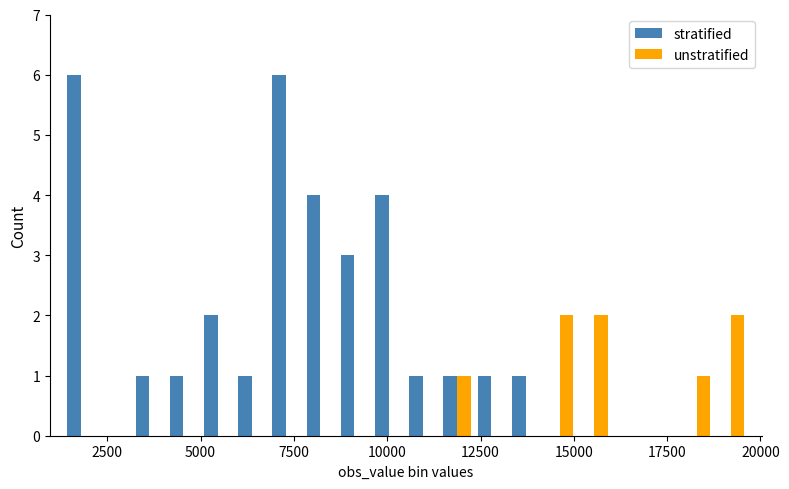

How many stratified values are between 0 and 3?

16